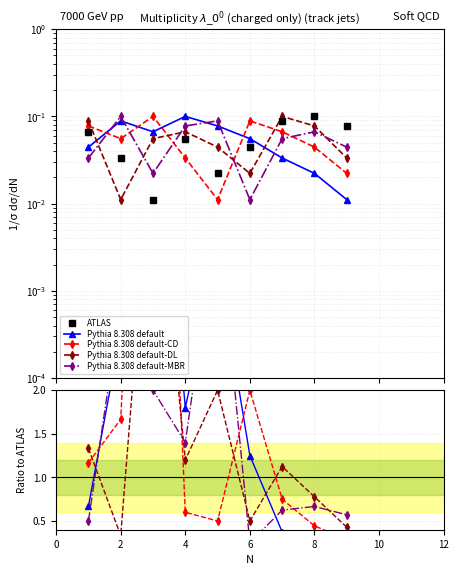

What are all the series names shown in the legend?

ATLAS, Pythia 8.308 default, Pythia 8.308 default-CD, Pythia 8.308 default-DL, Pythia 8.308 default-MBR